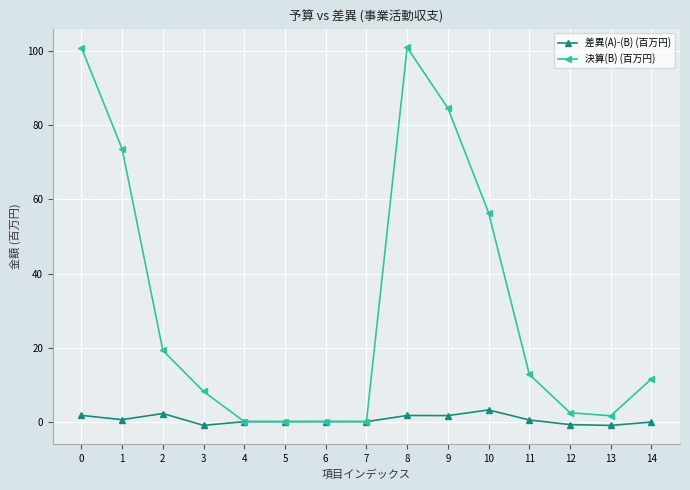

Is this an area chart (filled region under the line)?

No